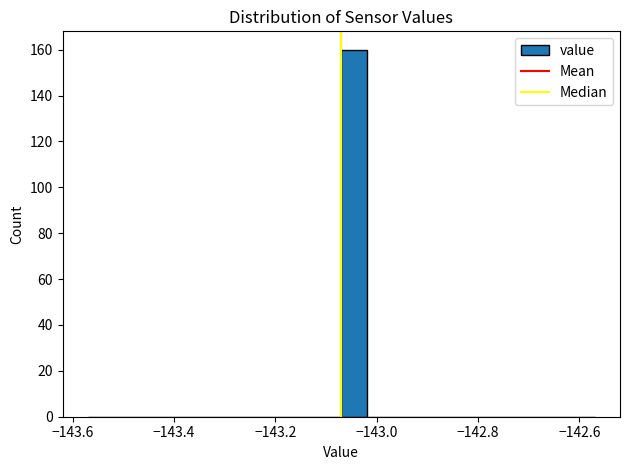

Read against the x-axis, roughly where is the centre of the tallest bar?

-143.04